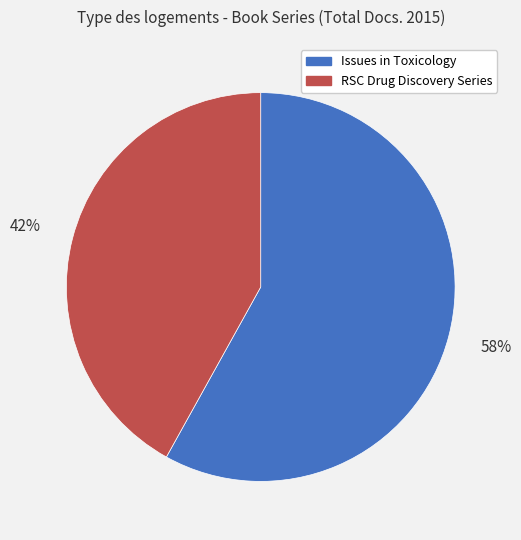

What percentage is the RSC Drug Discovery Series slice, to the nearest percent?

42%